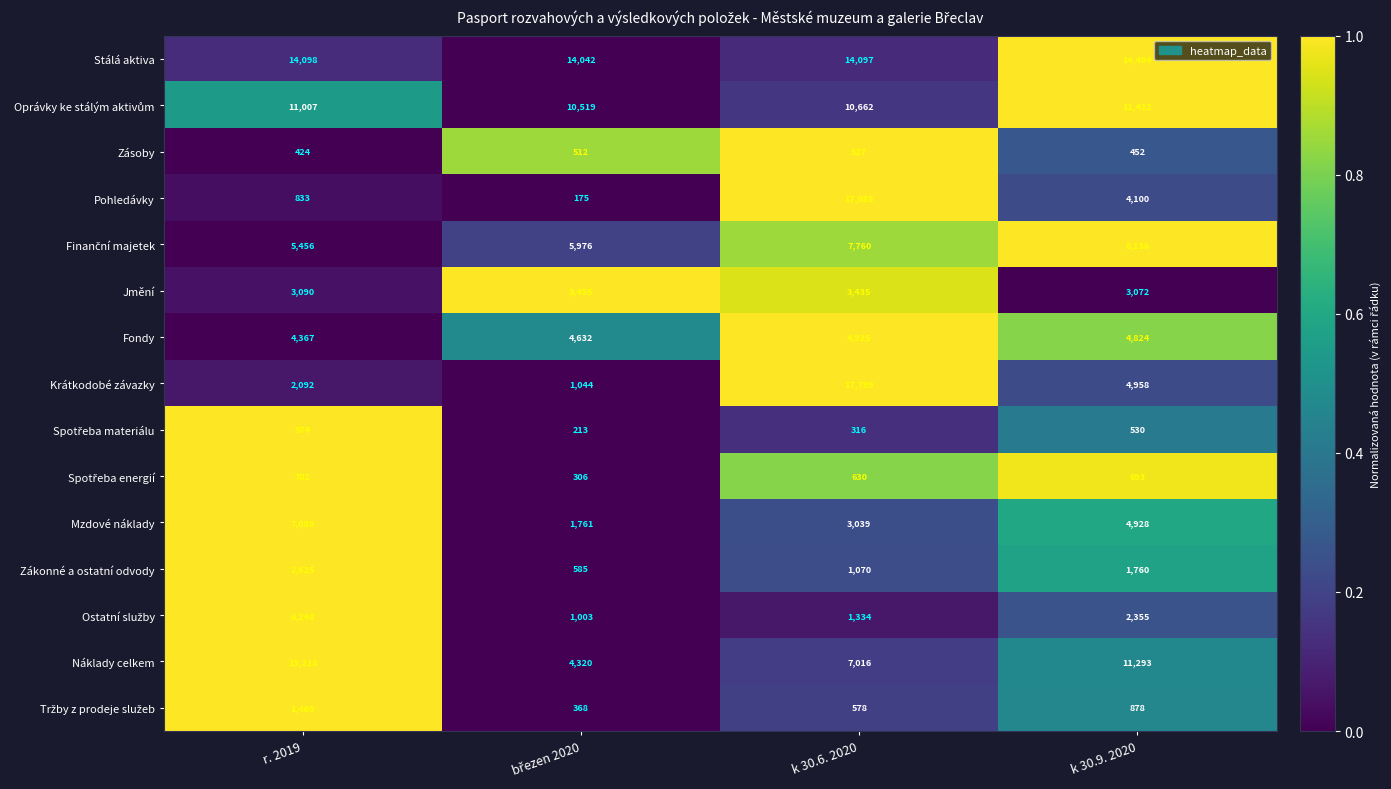

At which label is Jmění closest to 3263?

k 30.6. 2020